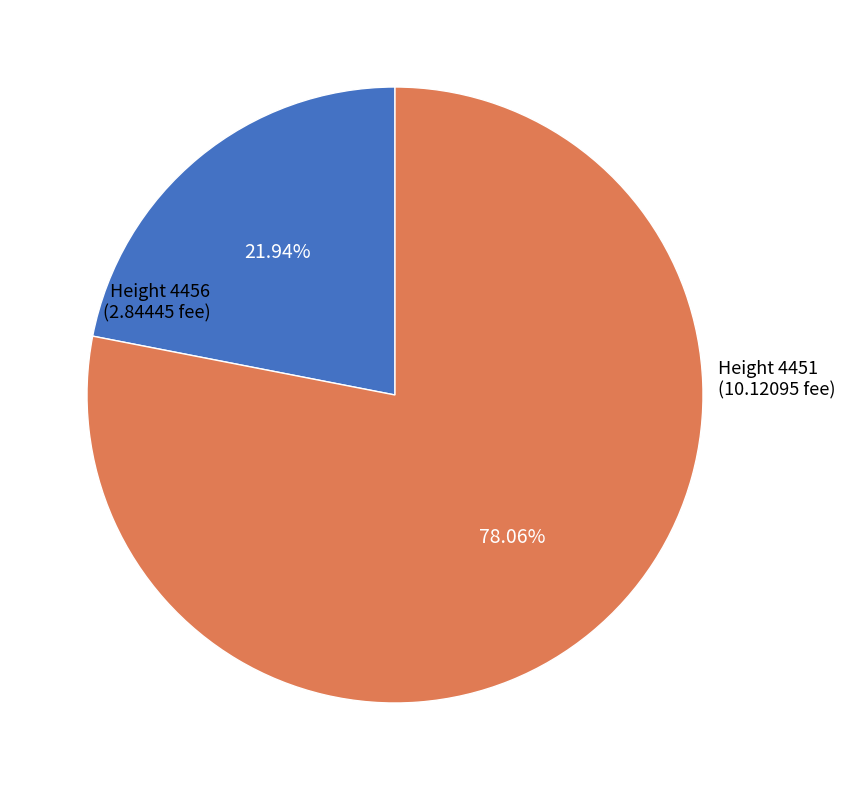

Count the number of slices in the pie.

2